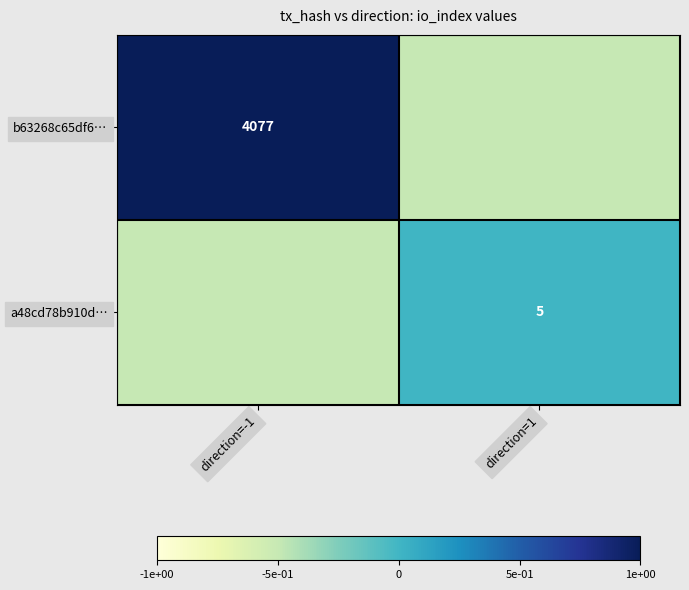

The a48cd78b910d… series shows 5.0 at direction=1. True or false?

True